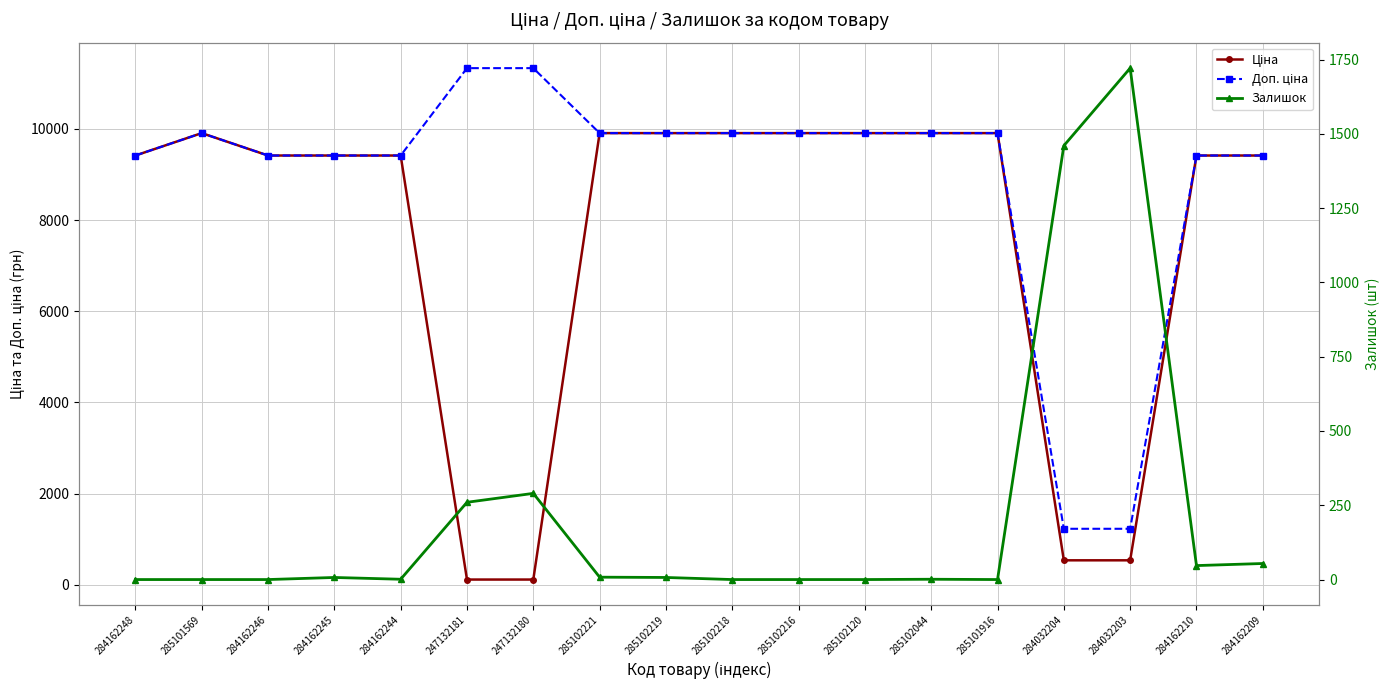

Which category has the lowest value in the Залишок series?

284162248